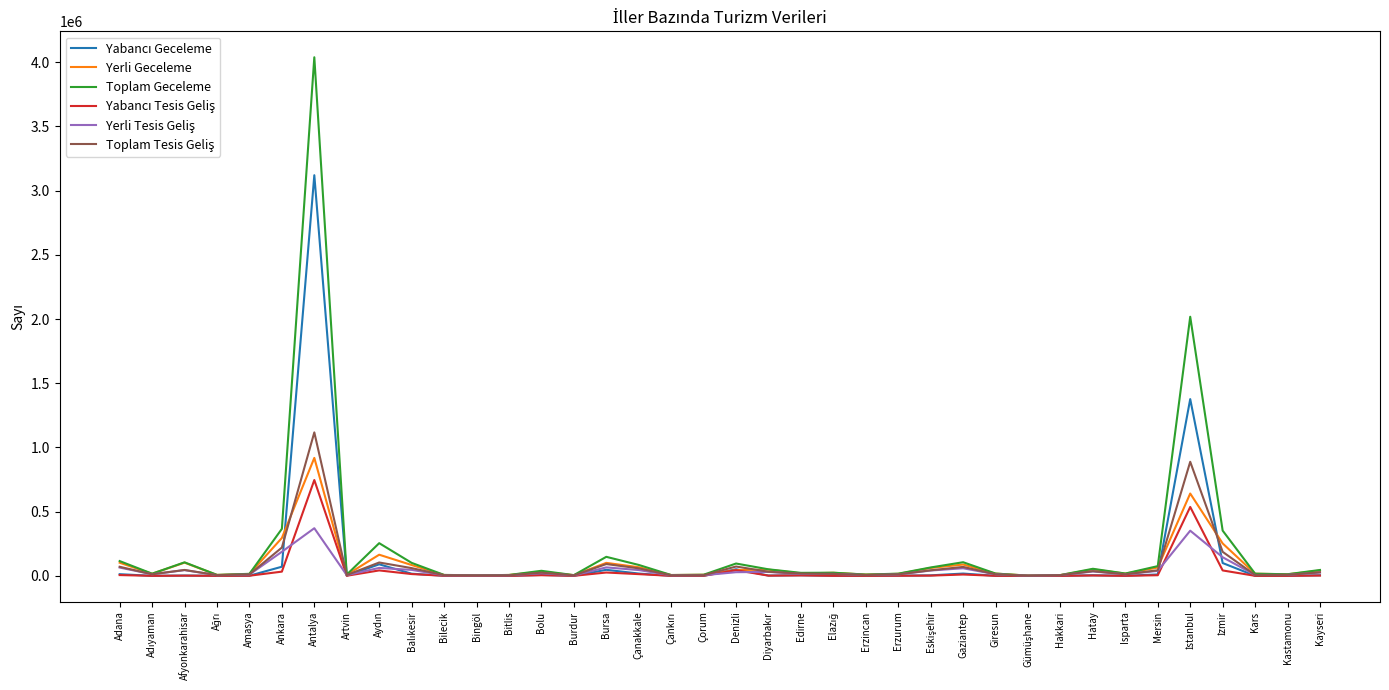

What is the greatest value displayed?

4038839